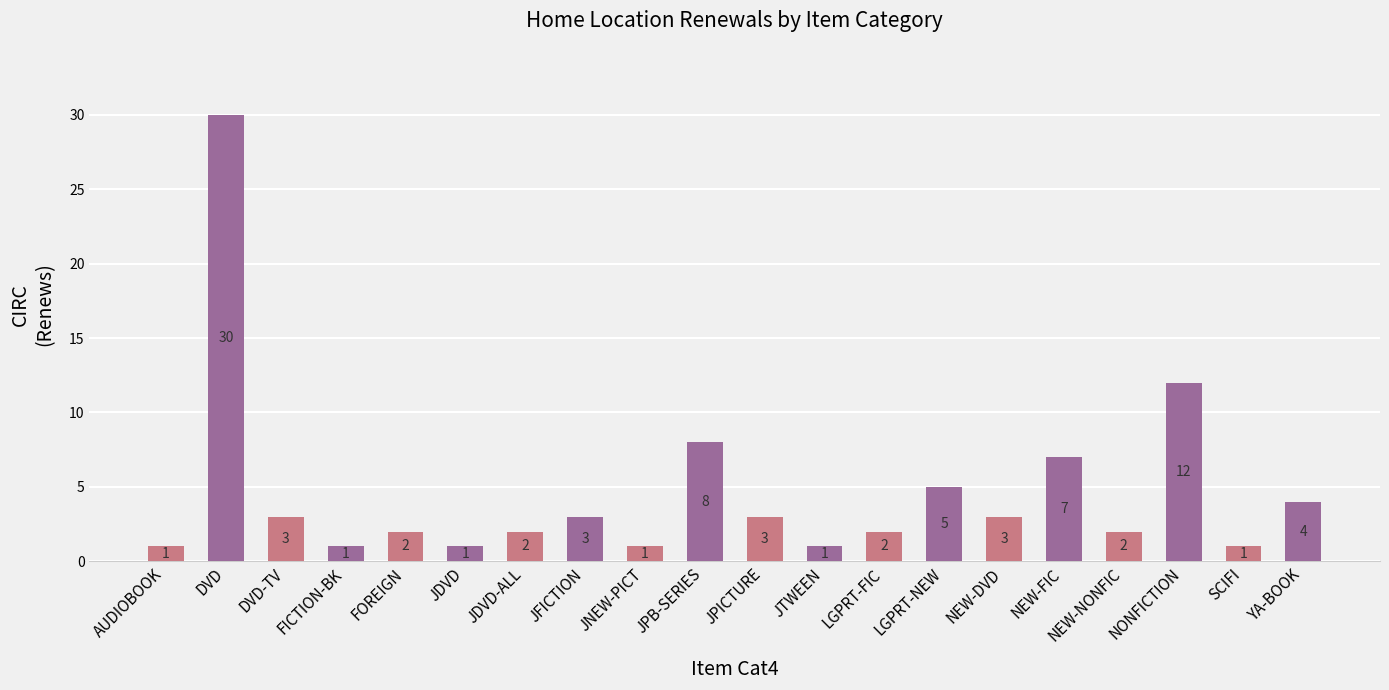

Reading left to right, list all the values displayed in this chart.

AUDIOBOOK=1	DVD=30	DVD-TV=3	FICTION-BK=1	FOREIGN=2	JDVD=1	JDVD-ALL=2	JFICTION=3	JNEW-PICT=1	JPB-SERIES=8	JPICTURE=3	JTWEEN=1	LGPRT-FIC=2	LGPRT-NEW=5	NEW-DVD=3	NEW-FIC=7	NEW-NONFIC=2	NONFICTION=12	SCIFI=1	YA-BOOK=4